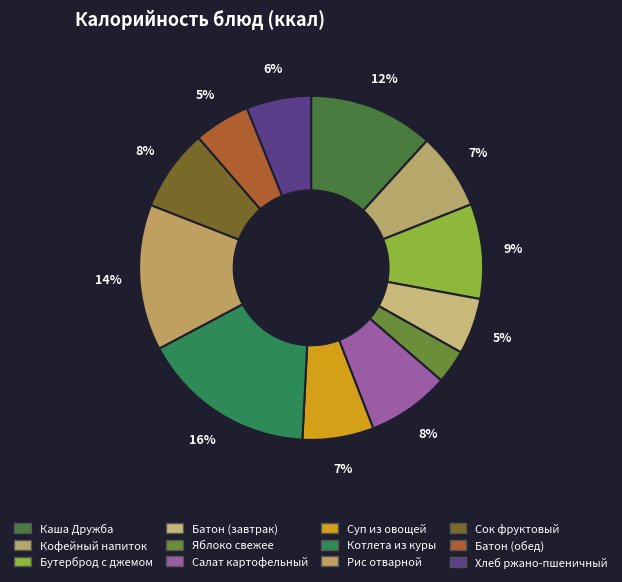

How many segments does this pie chart have?

12